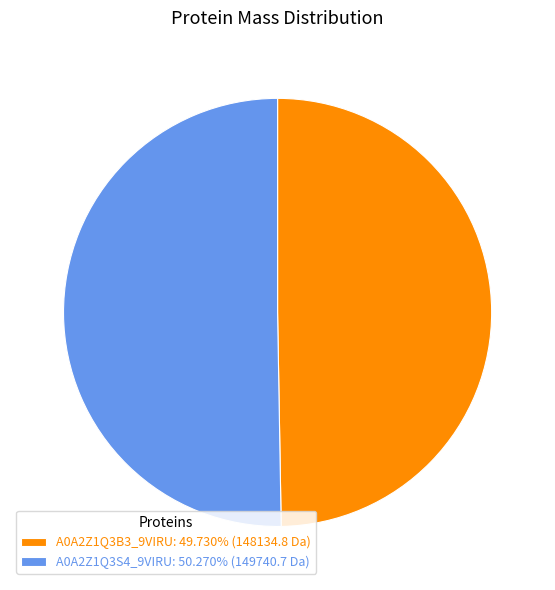

What is the ratio of the value at A0A2Z1Q3S4_9VIRU to the value at A0A2Z1Q3B3_9VIRU?

1.0